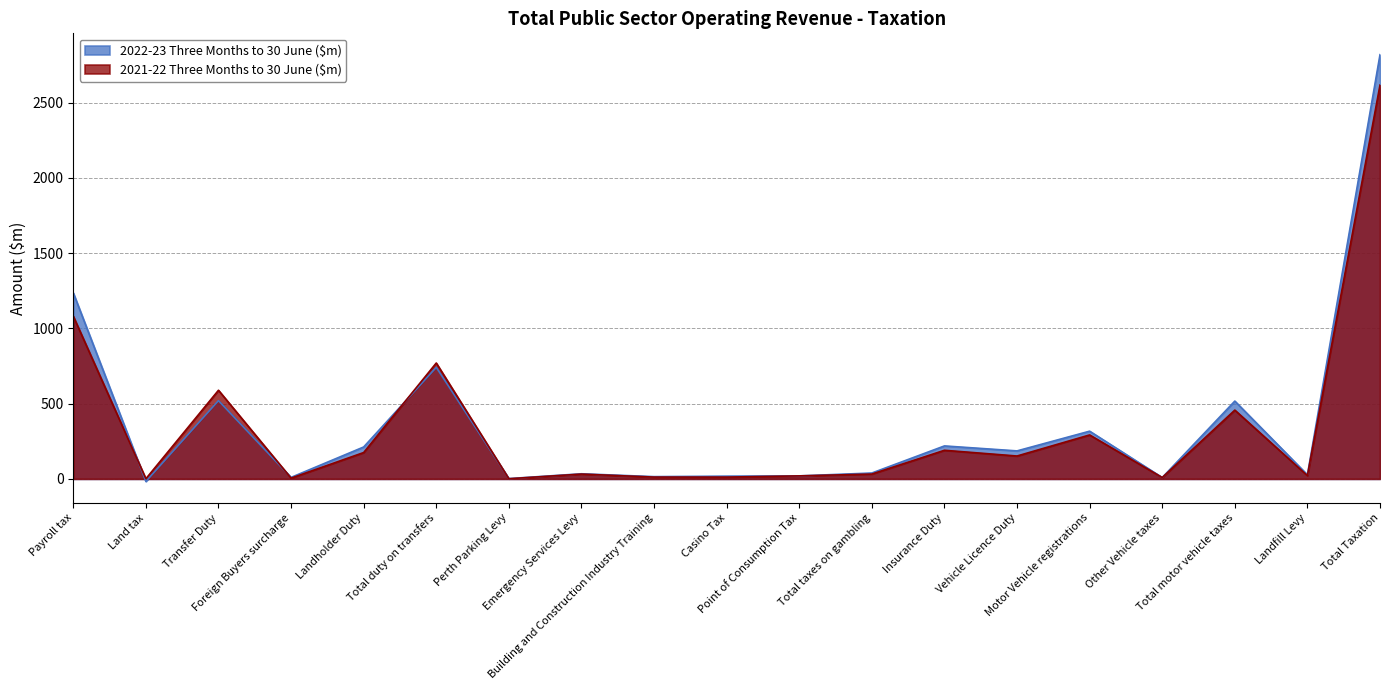

How many data points in 2021-22 Three Months to 30 June ($m) are above 32?

9